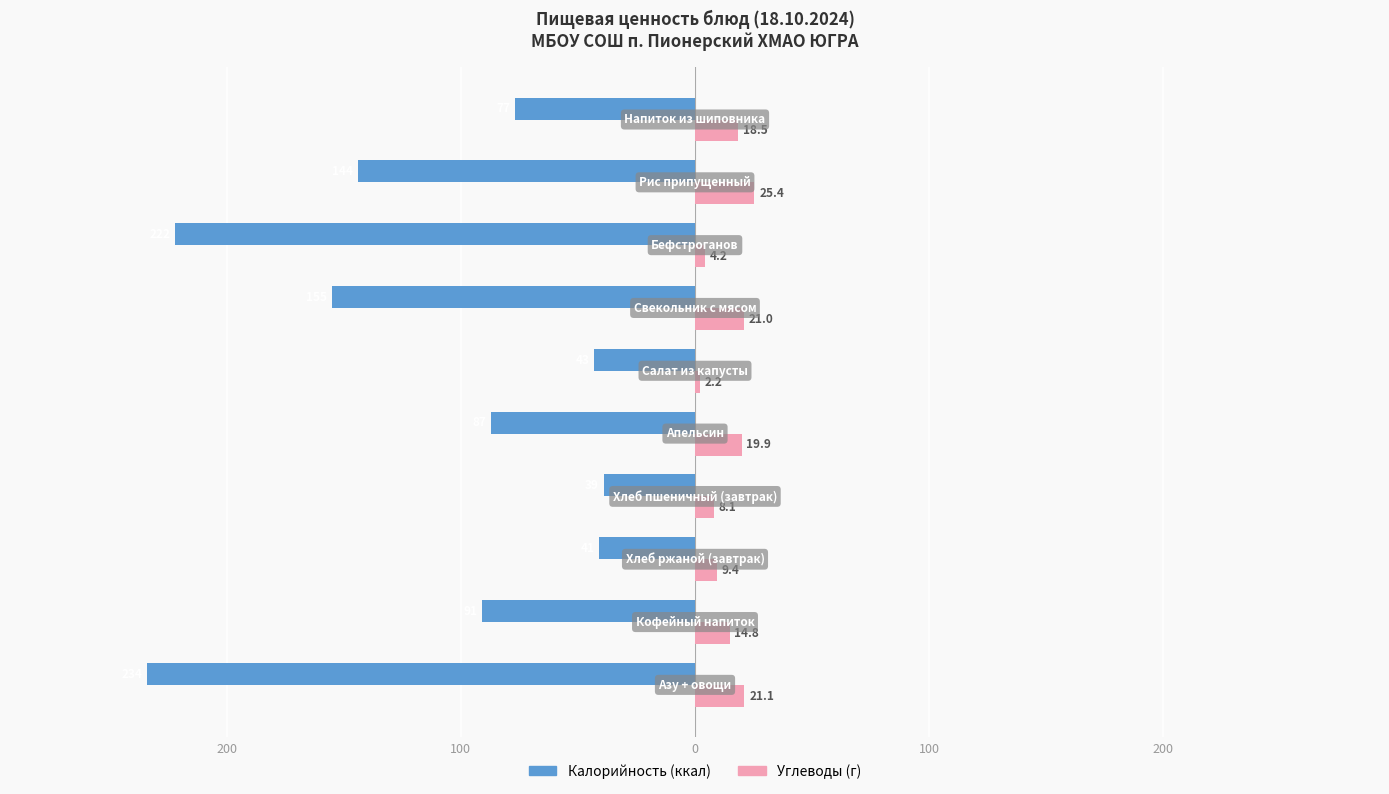

Are the bars grouped side by side (vs. stacked)?

Yes